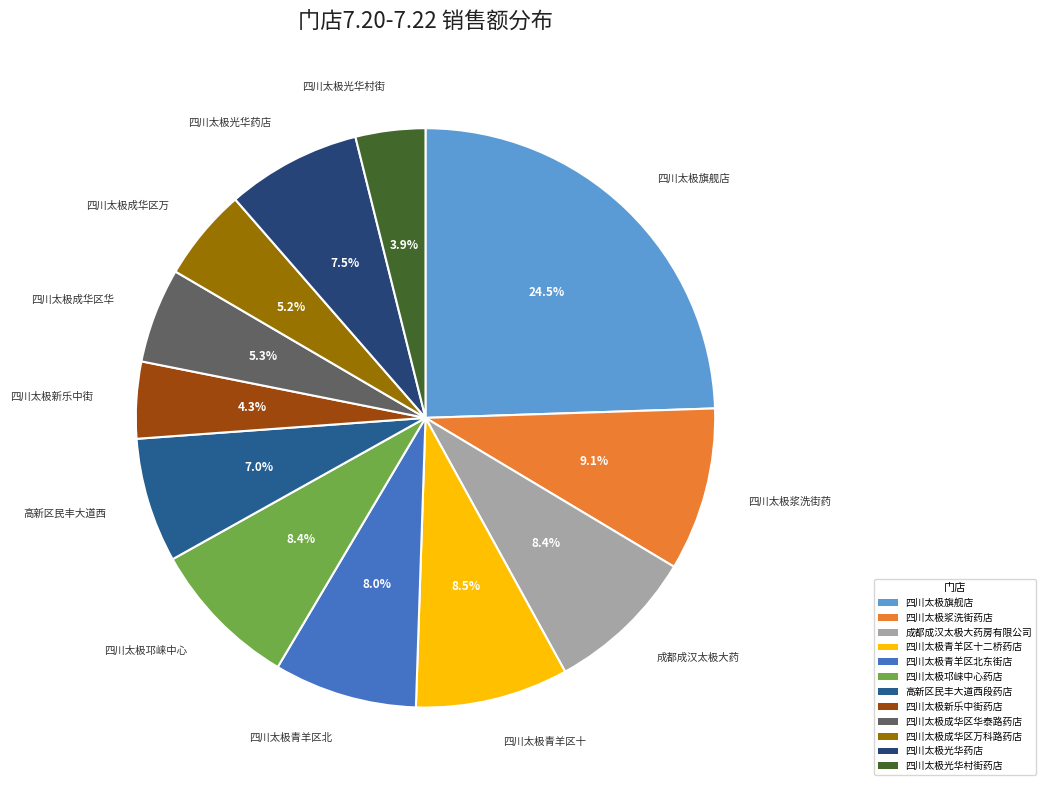

The 四川太极光华药店 slice represents 21% of the pie. True or false?

False